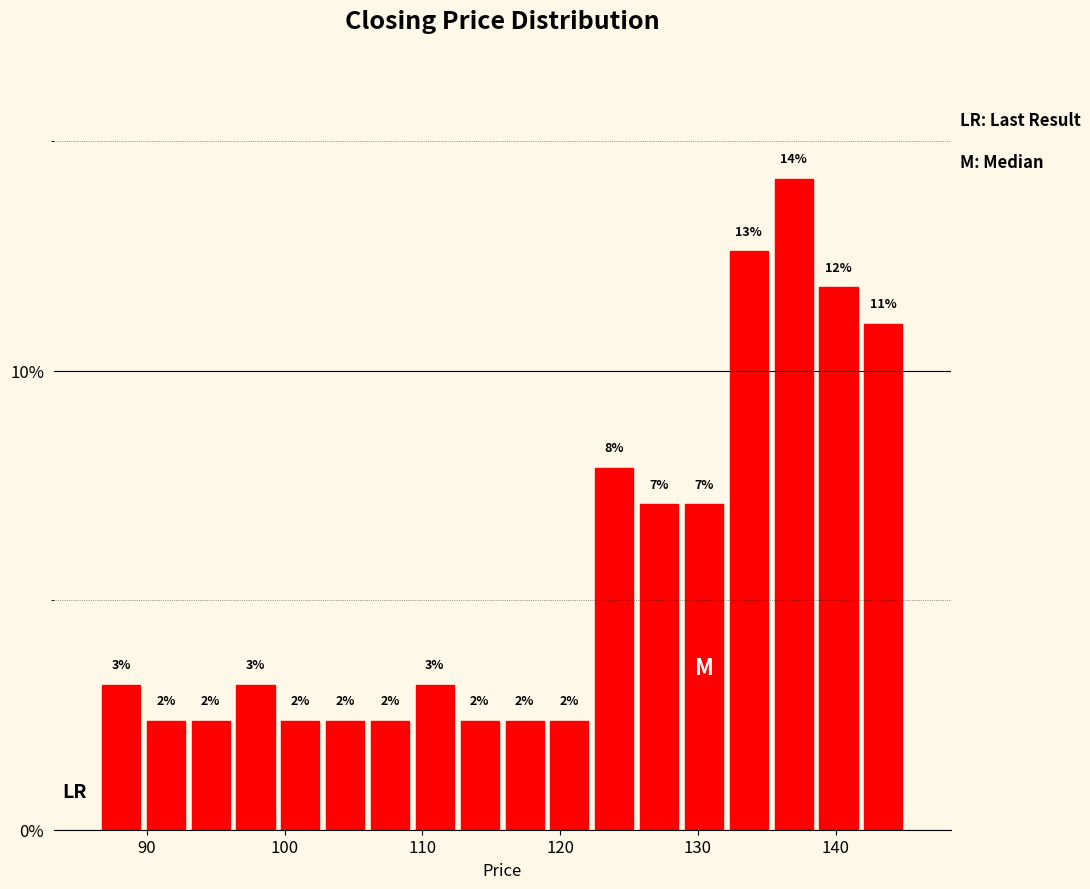

Around what value on the x-axis is the tallest bar? Give the approximate position of its centre, as read against the axis.

137